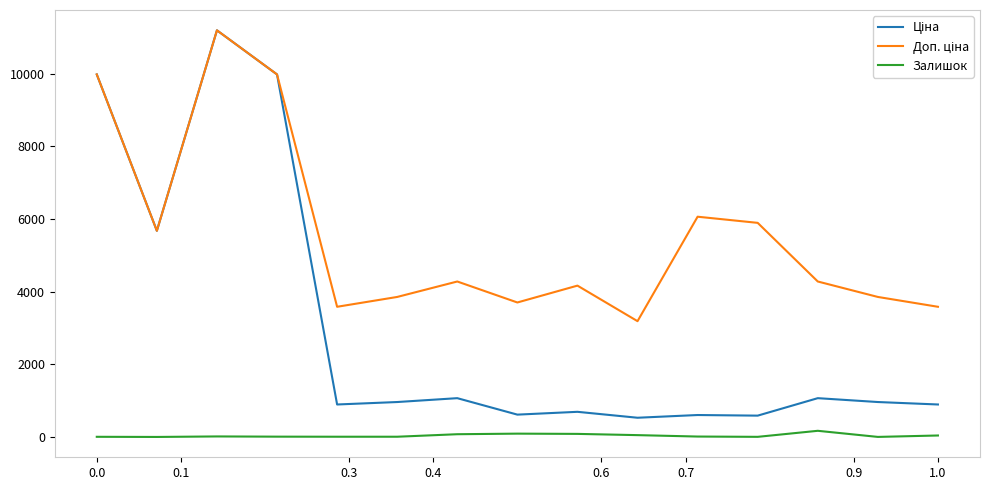

What is the minimum value shown in the chart?

3.0